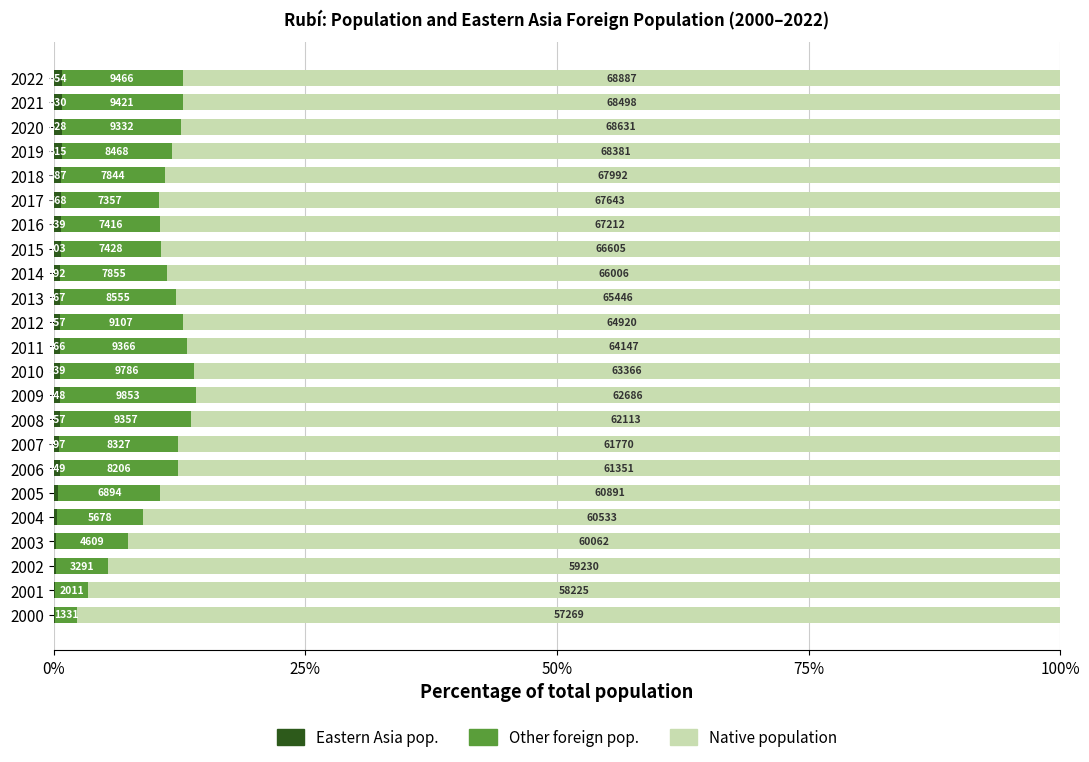

Reading left to right, what are all the values shown in this chart?

Eastern Asia pop.: 0.1	0.1	0.2	0.3	0.3	0.5	0.6	0.6	0.6	0.6	0.6	0.6	0.6	0.6	0.7	0.7	0.7	0.8	0.8	0.8	0.8	0.8	0.8
Other foreign pop.: 2.3	3.3	5.3	7.1	8.5	10.1	11.7	11.8	13.0	13.5	13.3	12.7	12.2	11.5	10.6	10.0	9.9	9.7	10.3	10.9	11.9	12.0	12.0
Native population: 97.7	96.6	94.6	92.6	91.1	89.4	87.6	87.6	86.4	85.9	86.1	86.7	87.2	87.9	88.8	89.4	89.4	89.5	89.0	88.3	87.3	87.2	87.2